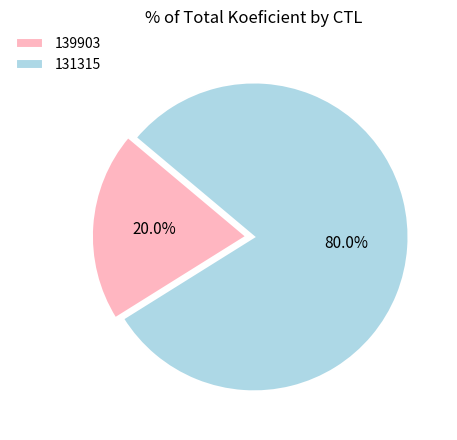

Which slice is the largest?

131315